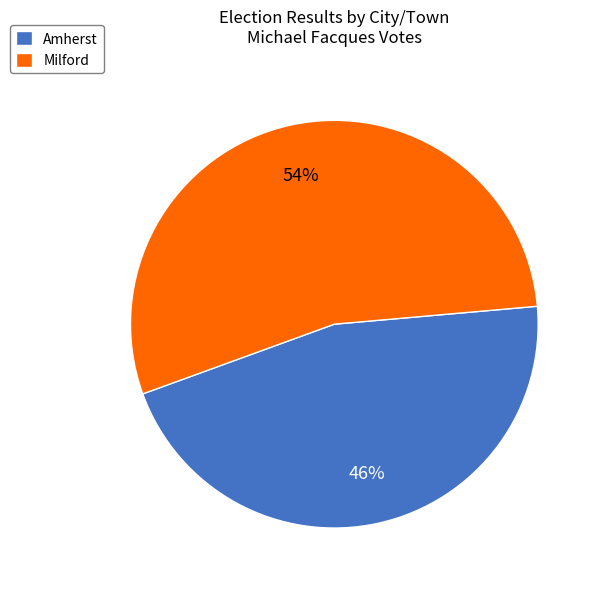

Which has a higher value, Amherst or Milford?

Milford